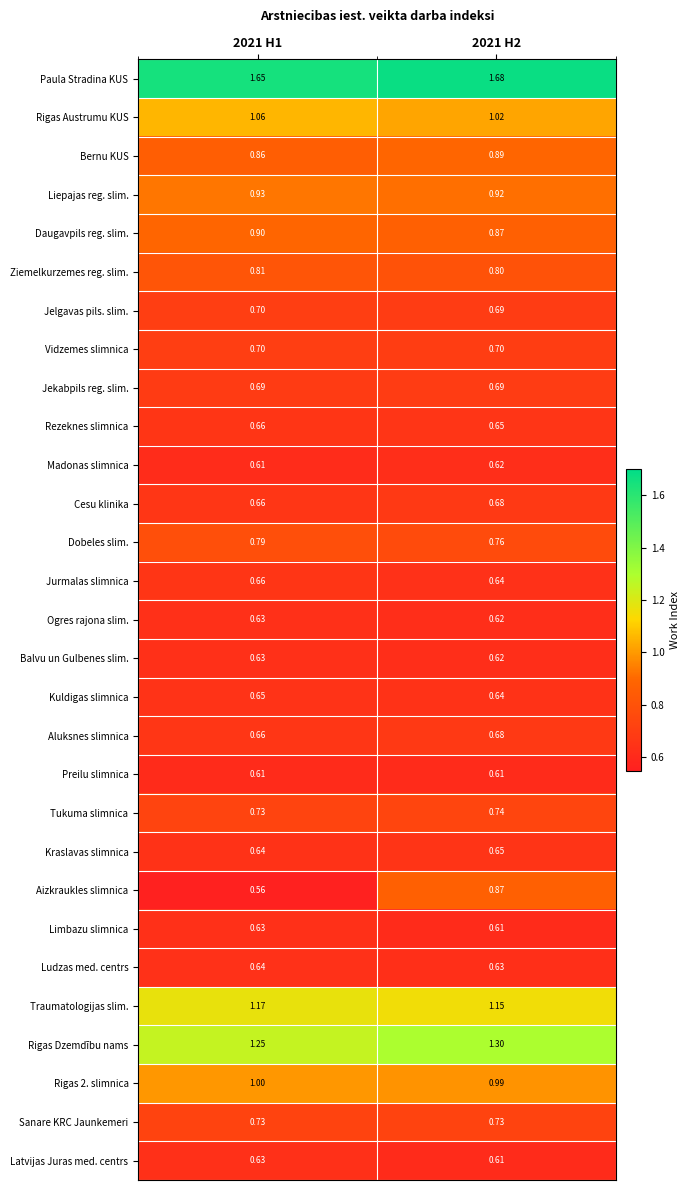

Which series changed the most between 2021 H1 and 2021 H2?

Aizkraukles slimnica